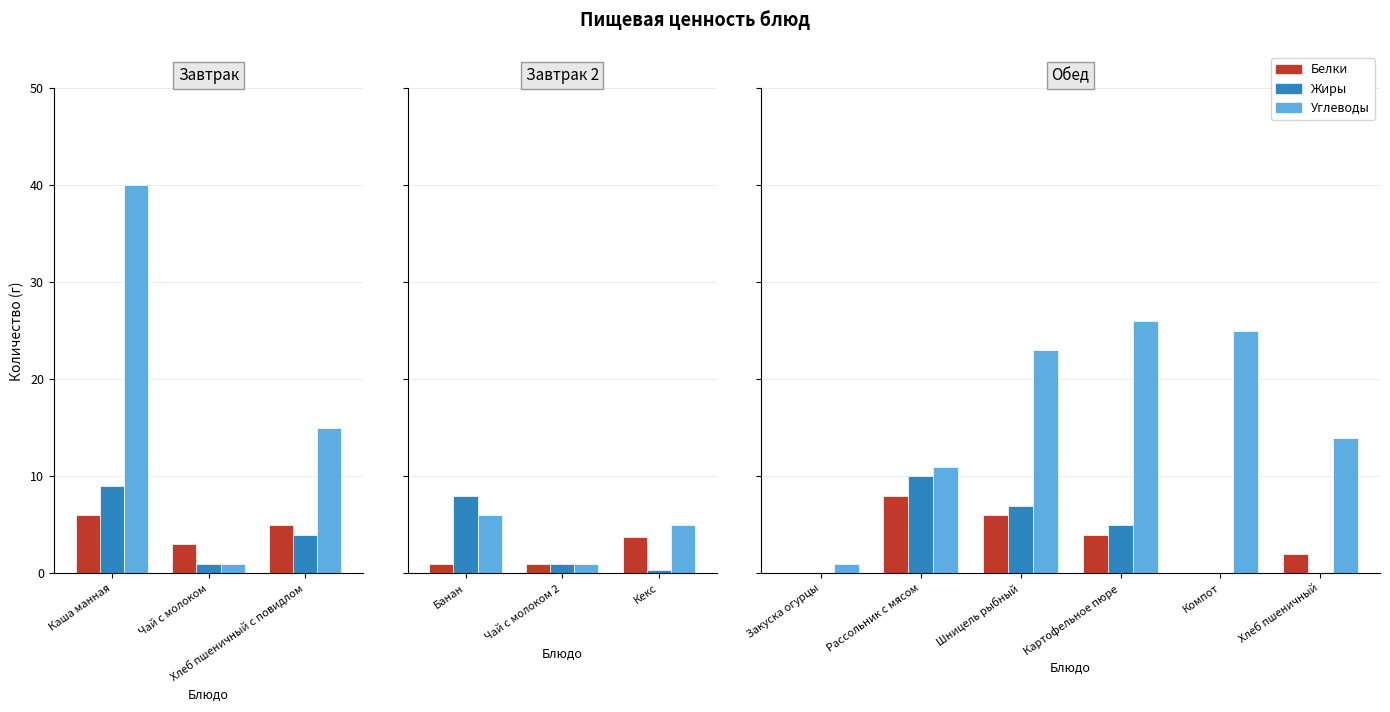

Is the value of Белки at Закуска огурцы greater than the value of Углеводы at Компот?

No